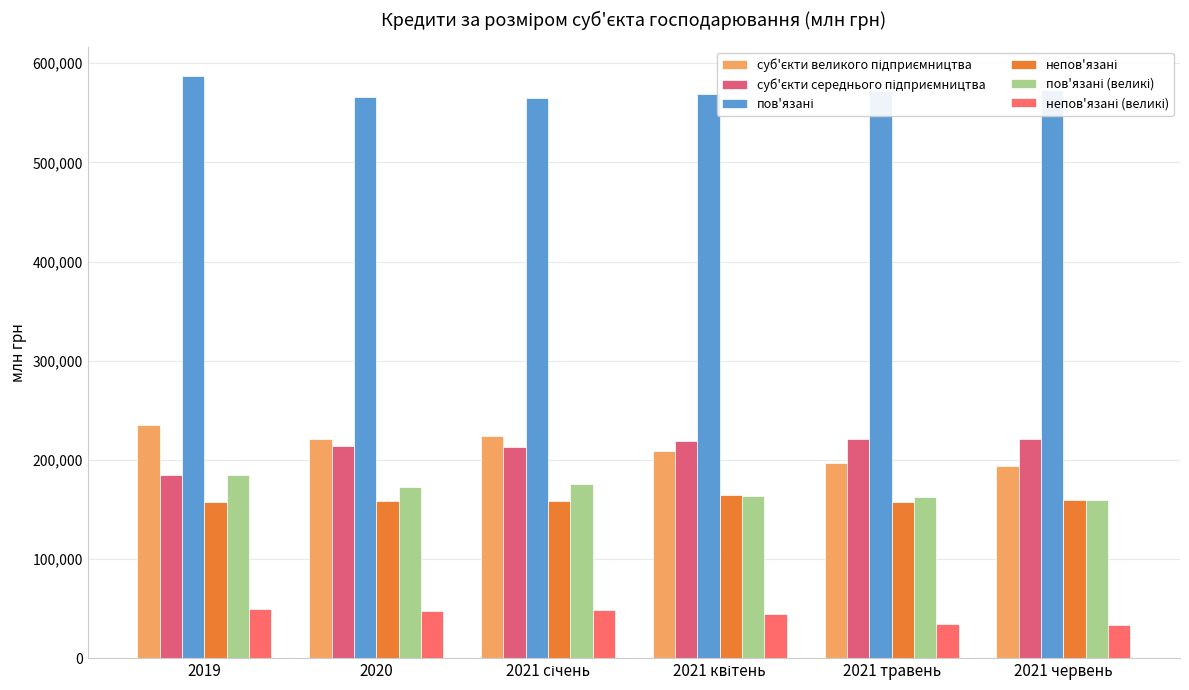

What position from the left is 2021 червень?

6